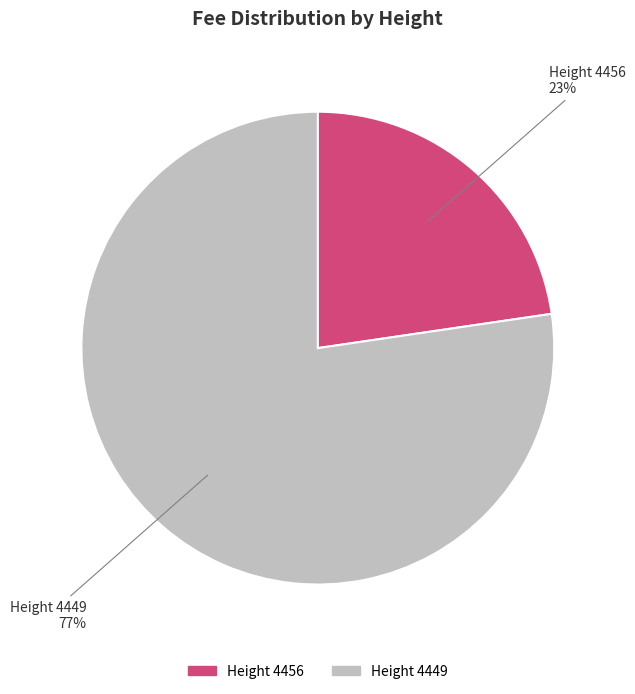

The Height 4456 slice represents 17% of the pie. True or false?

False